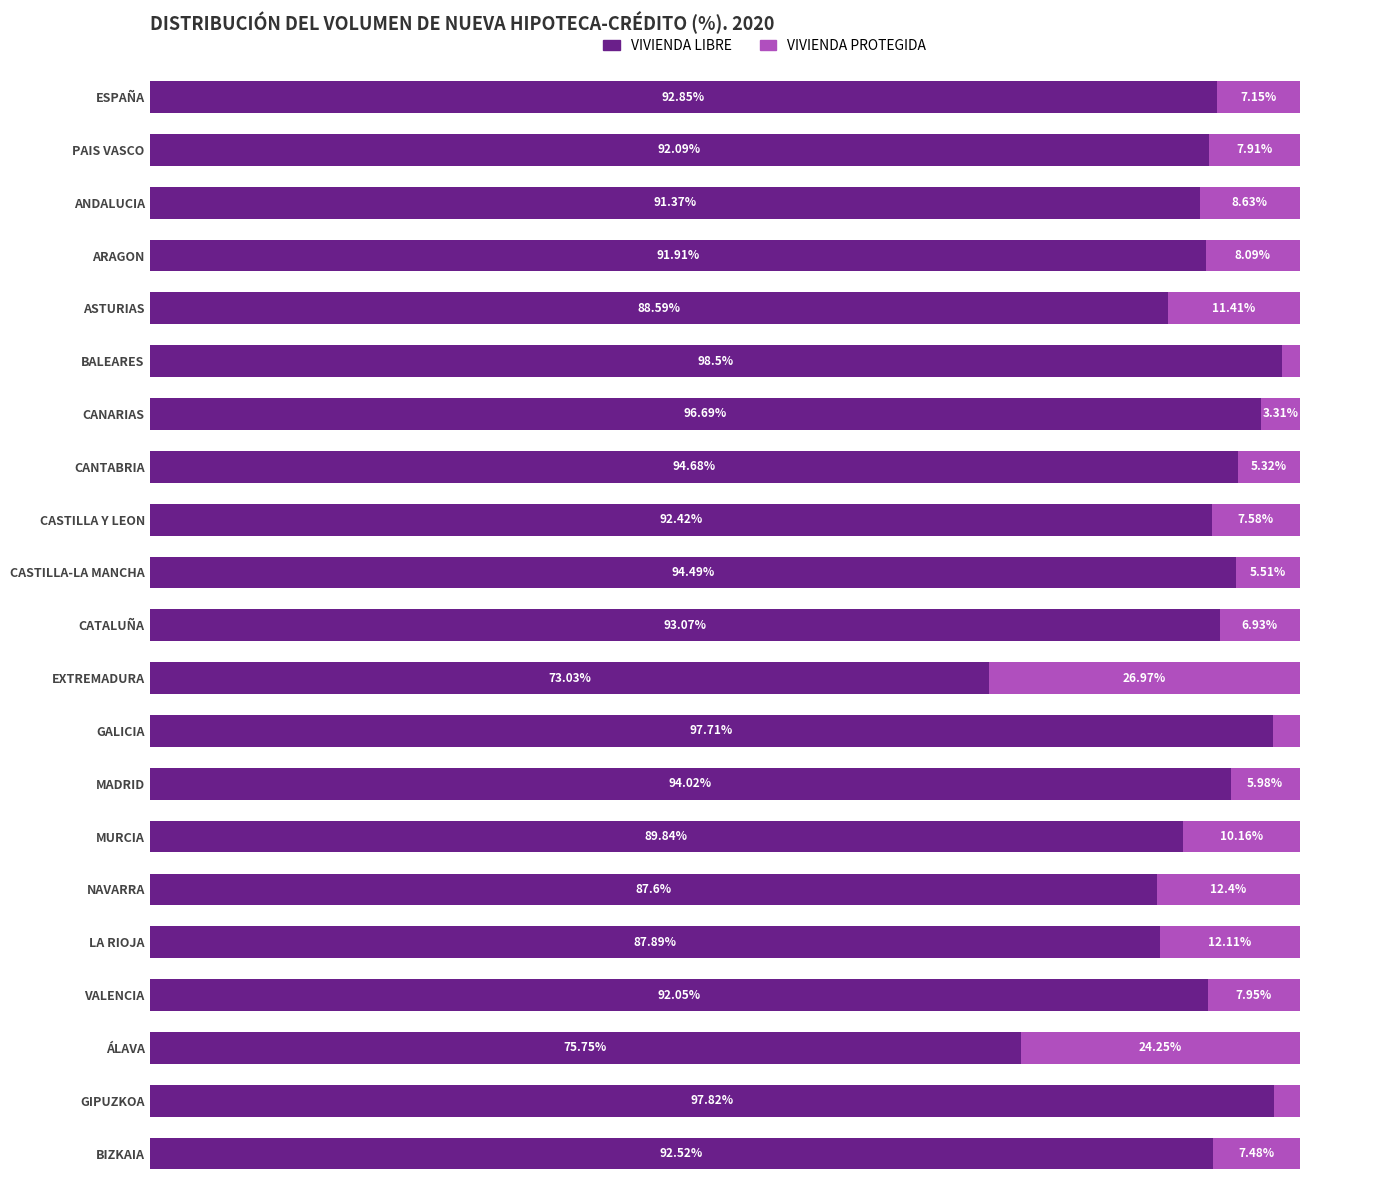

Which category has the lowest value in the VIVIENDA LIBRE series?

EXTREMADURA